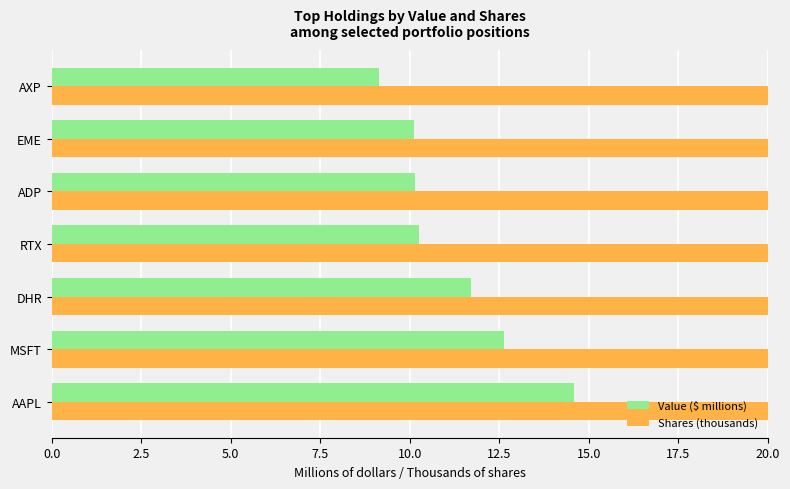

Does the chart contain stacked bars?

No